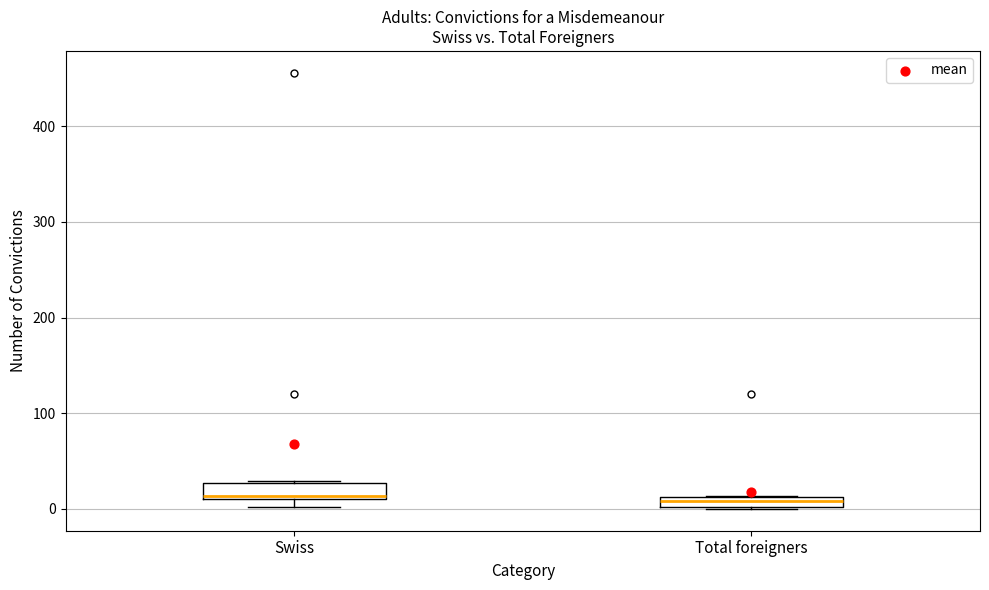

Where is the lower edge of the box for Total foreigners on the y-axis? The values are not printed on the chart, so give them approximately, as read against the axis.

0